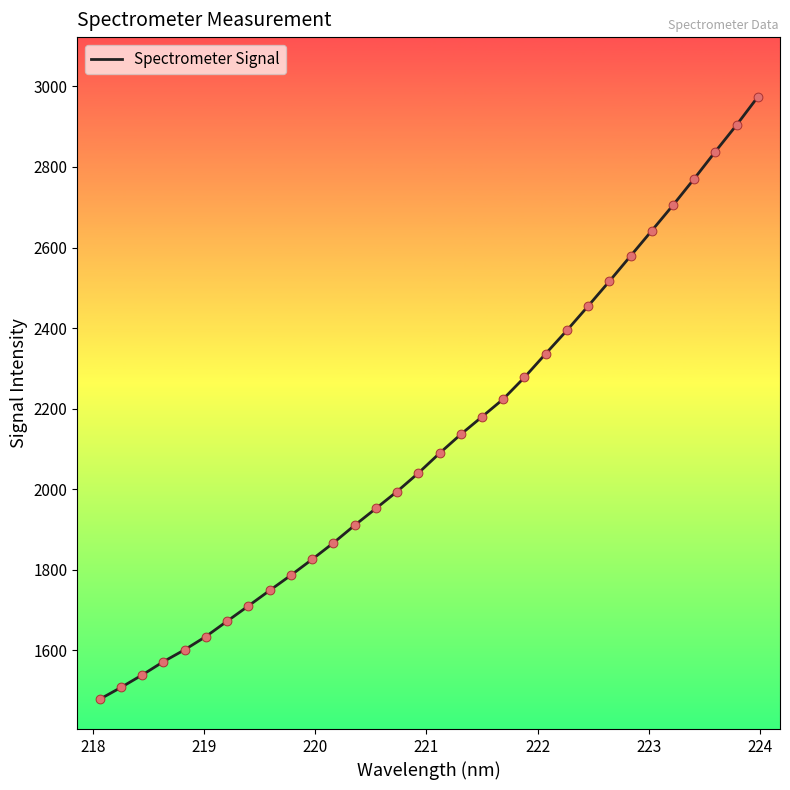

What is the difference between the maximum and minimum values?

1496.2